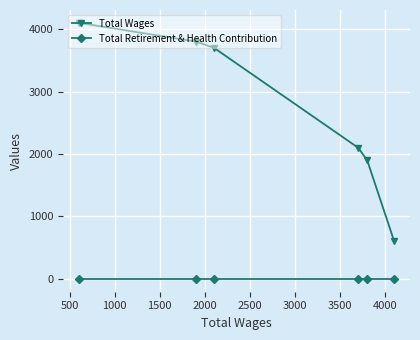

Which series has the widest spread of values?

Total Wages